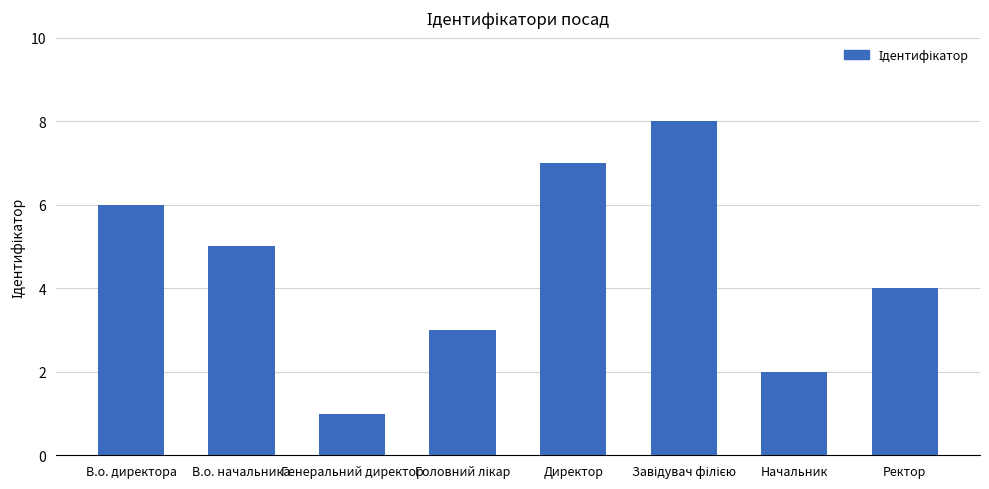

Is it true that the value at Директор is 7?

True